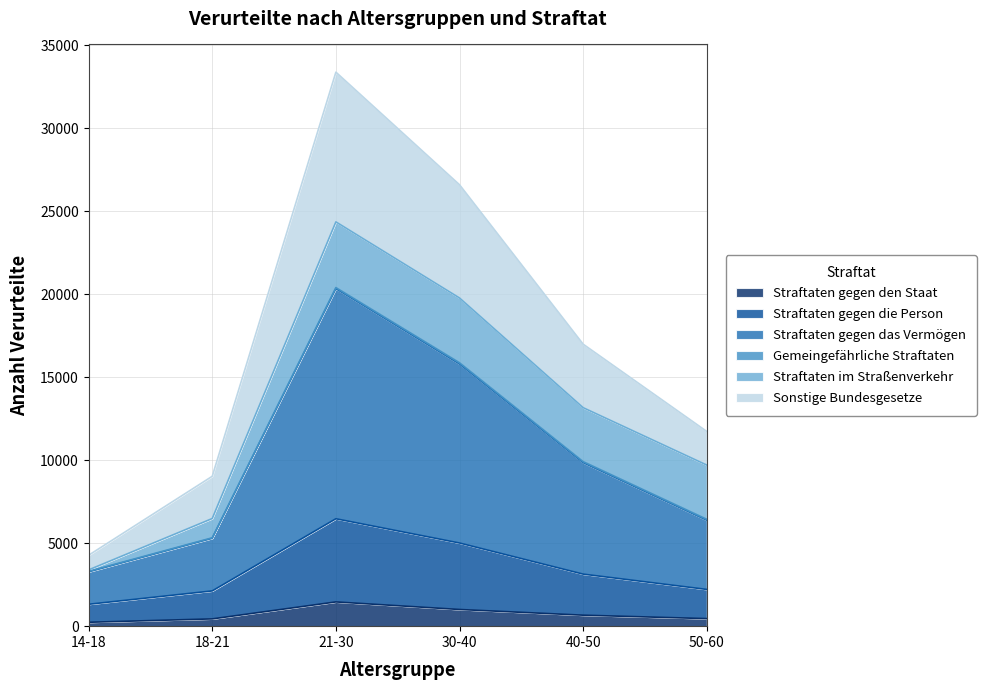

What is the total value across all series at 21-30?

33388